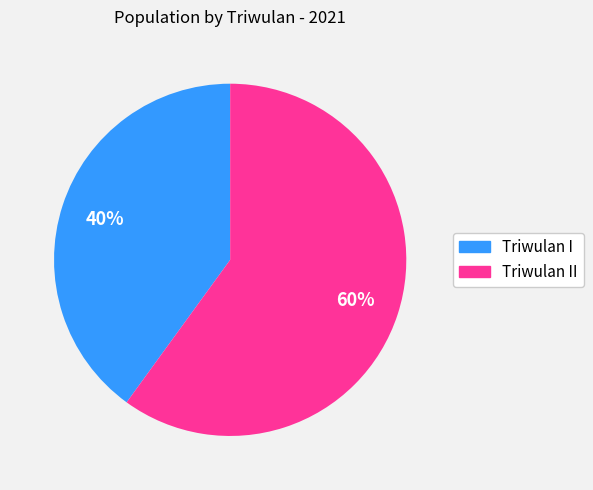

Is it true that Triwulan I is 46% of the pie?

False